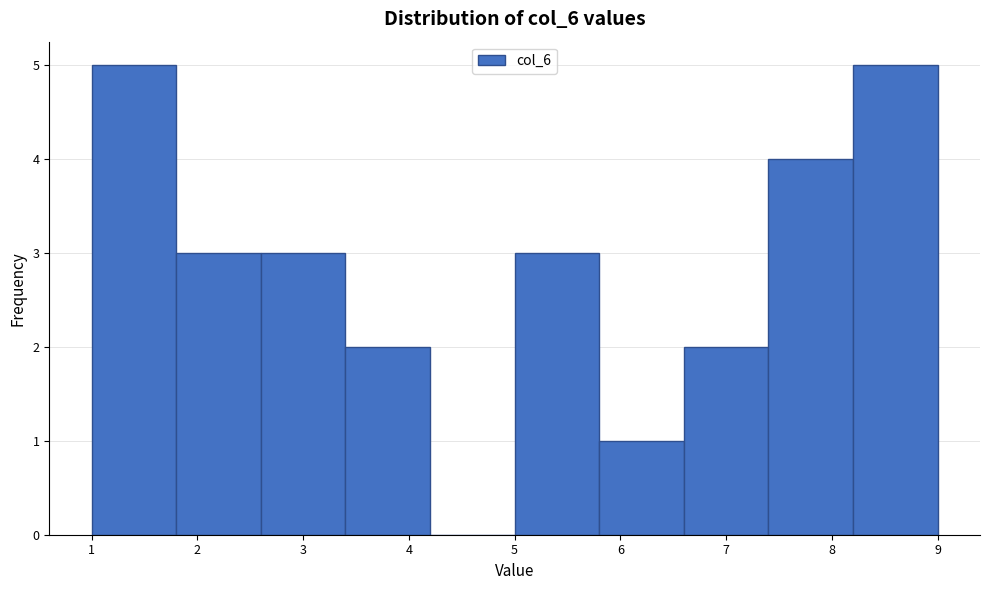

Reading left to right, list every bar in this chart as the range it spans on the x-axis followed by its height. The values are not printed on the chart, so give them approximately, as read against the axis.

1.0 to 1.8: 5
1.8 to 2.6: 3
2.6 to 3.4: 3
3.4 to 4.2: 2
4.2 to 5.0: 0
5.0 to 5.8: 3
5.8 to 6.6: 1
6.6 to 7.4: 2
7.4 to 8.2: 4
8.2 to 9.0: 5